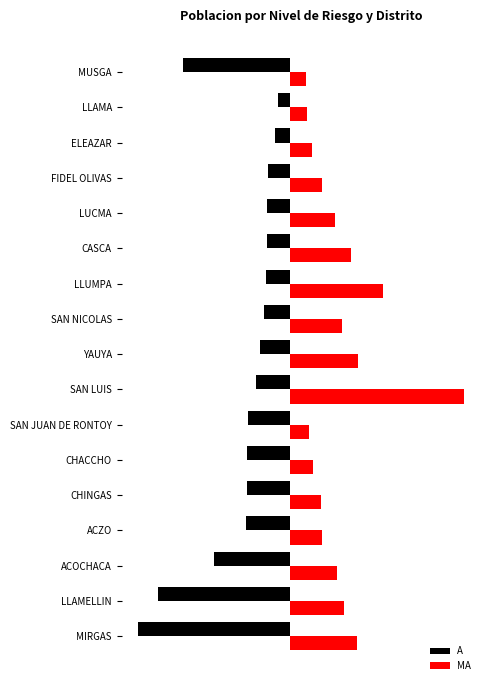

What are all the series names shown in the legend?

A, MA